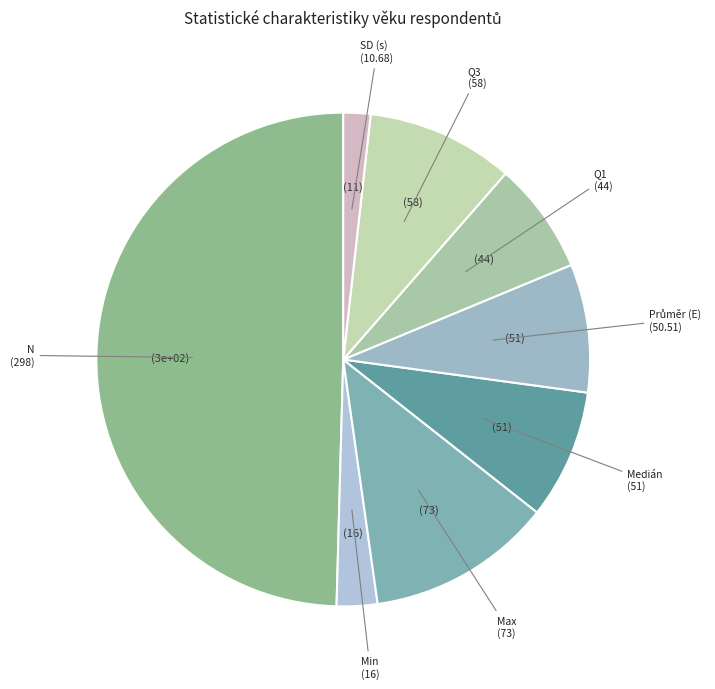

How many slices are in this pie chart?

8